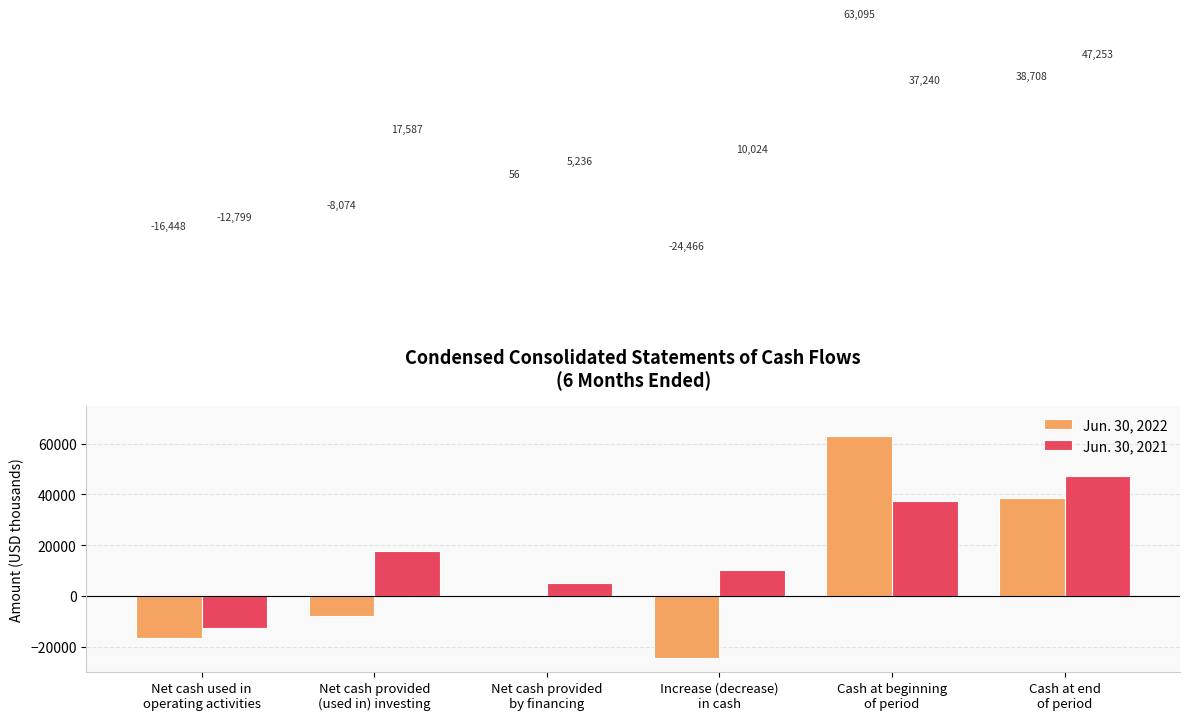

What is the greatest value displayed?

63095